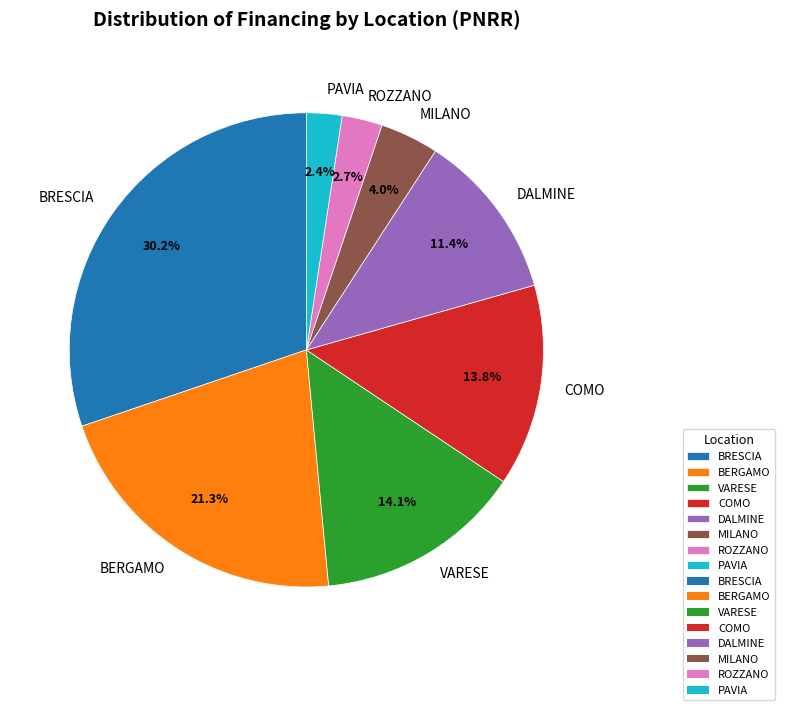

To the nearest percent, what is the combined percentage of BERGAMO and DALMINE?

33%